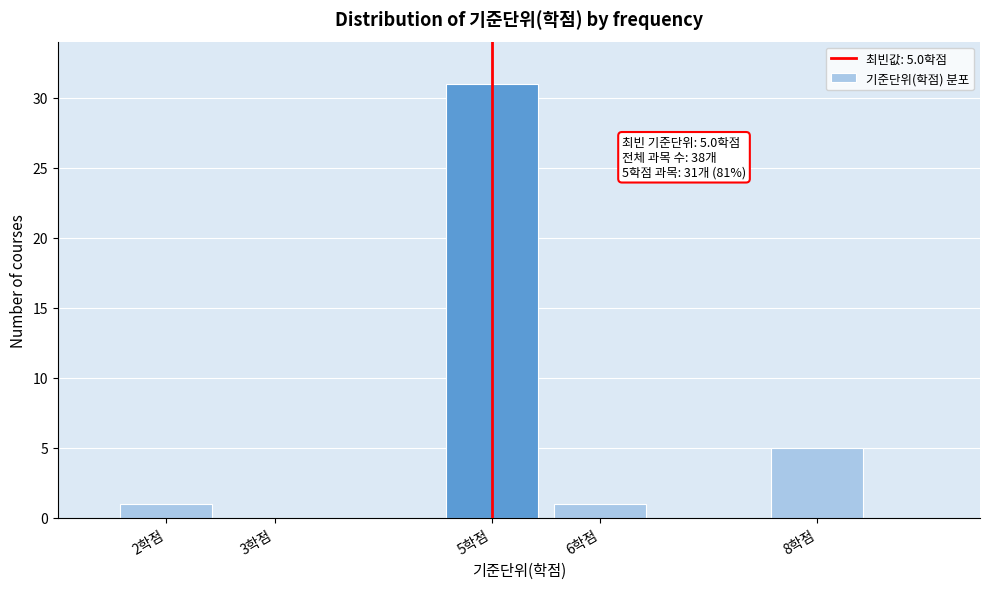

Which range on the x-axis has the tallest bar?

4.5 to 5.5